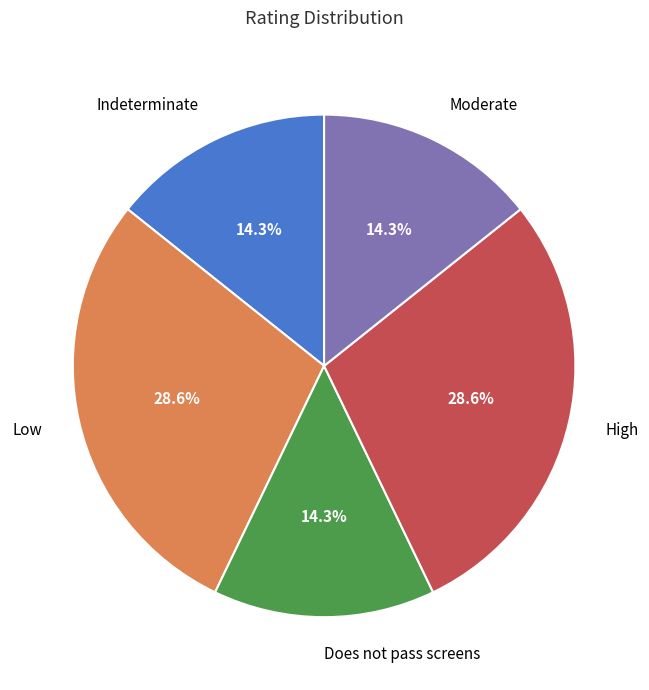

To the nearest percent, what is the combined percentage of Indeterminate and Does not pass screens?

29%